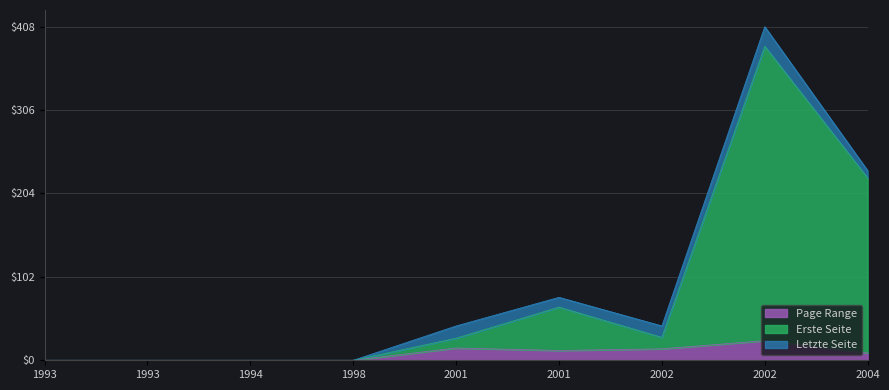

Is it true that Erste Seite equals 48 at 2002?

False